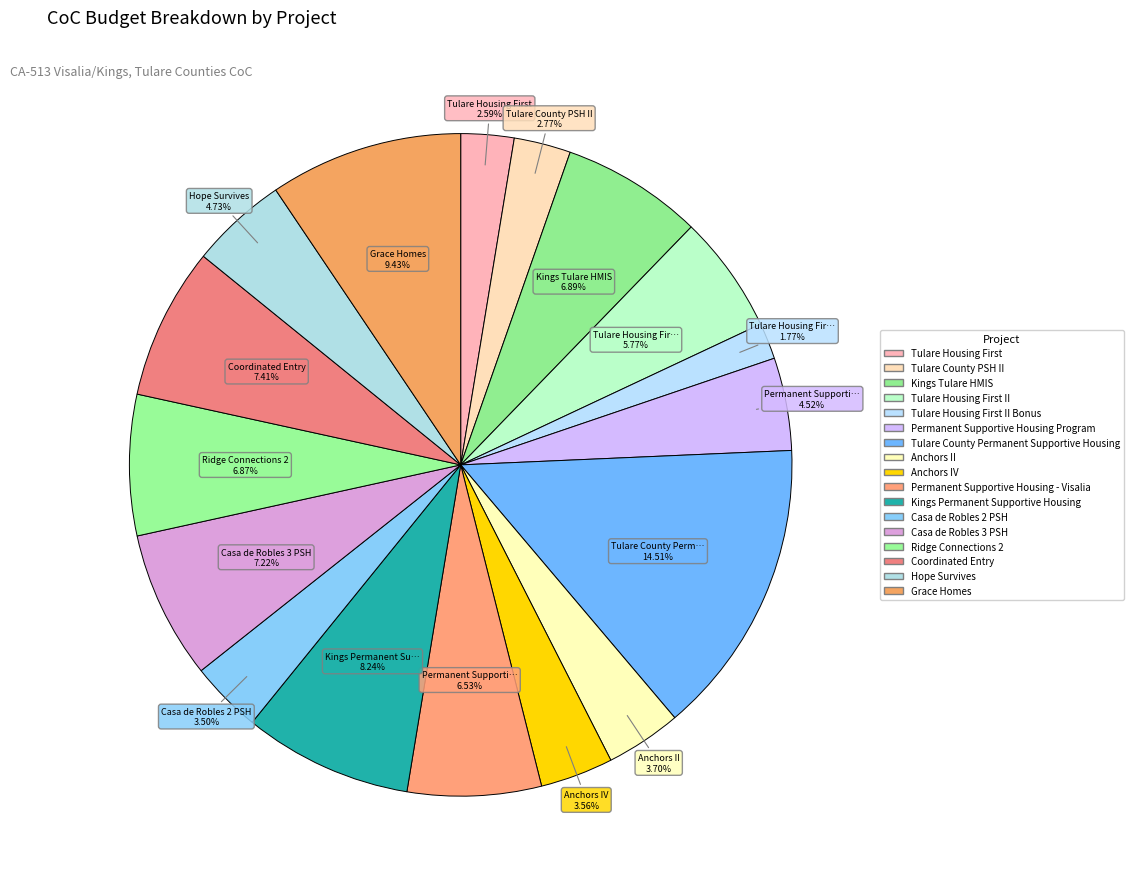

How many slices are in this pie chart?

17